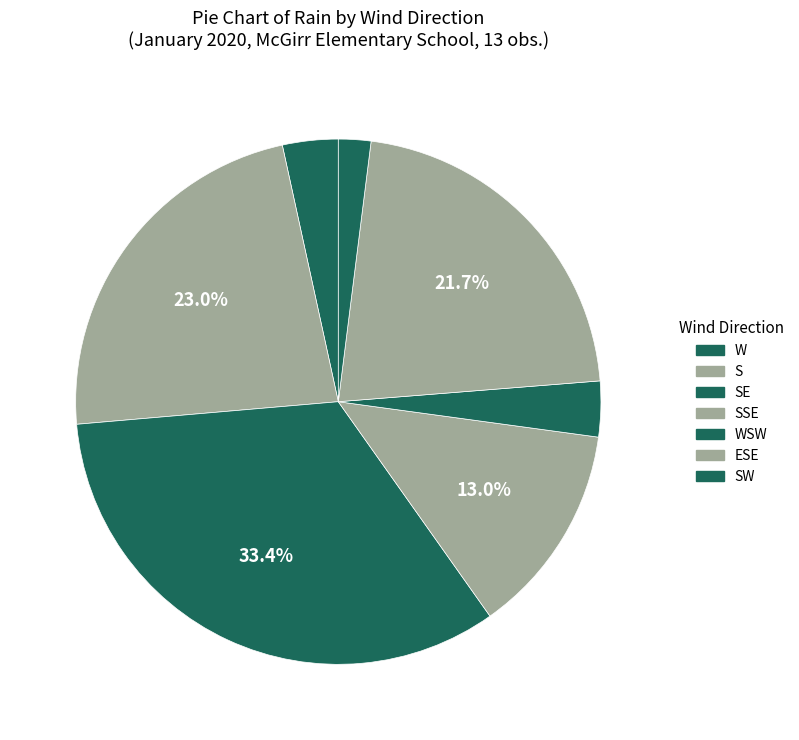

How many segments does this pie chart have?

7